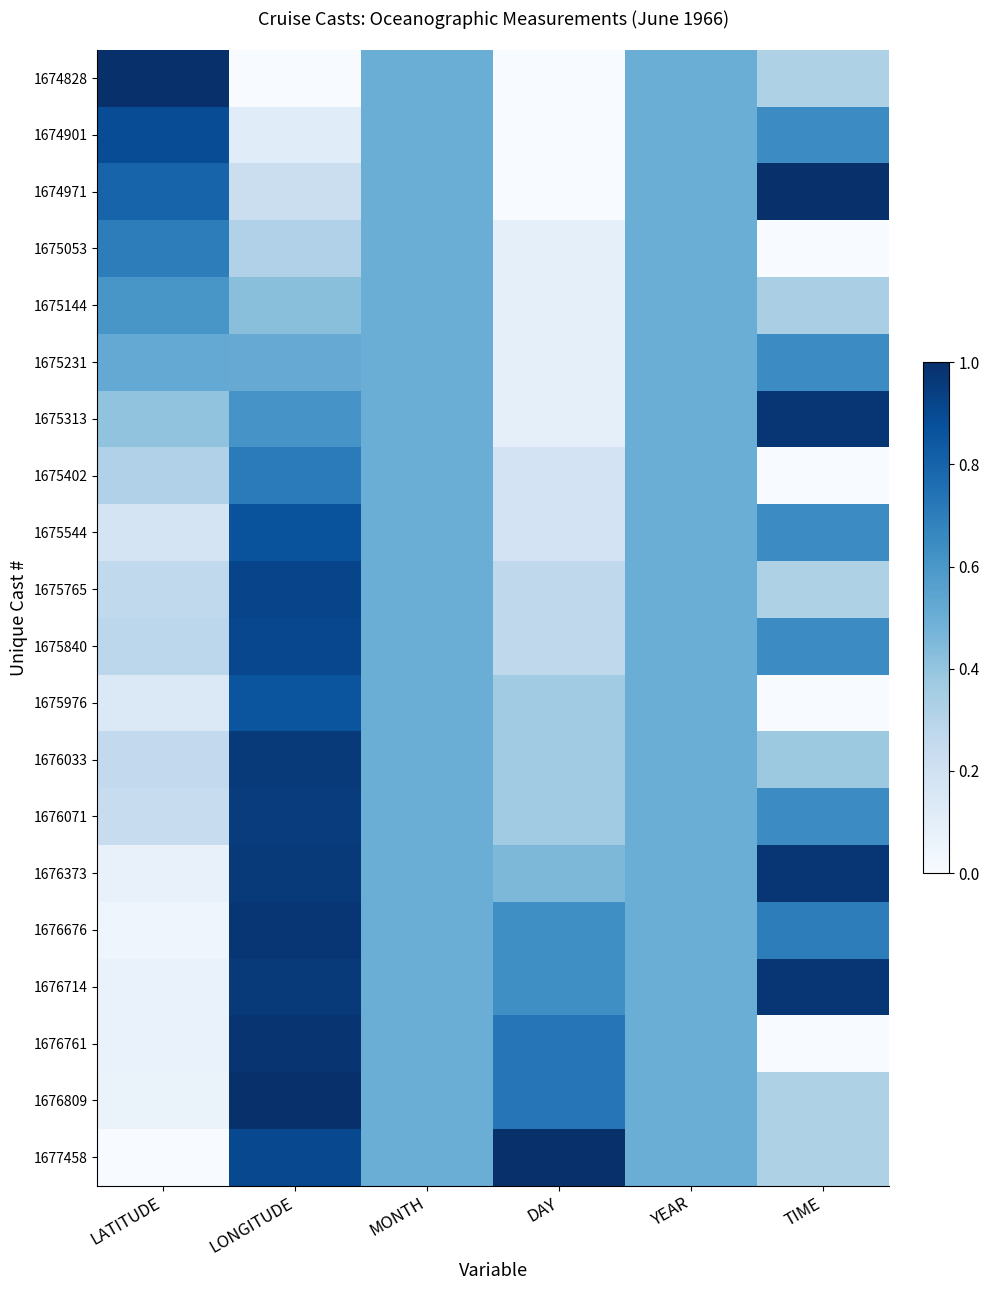

Which series has the largest total across all categories?

1676714